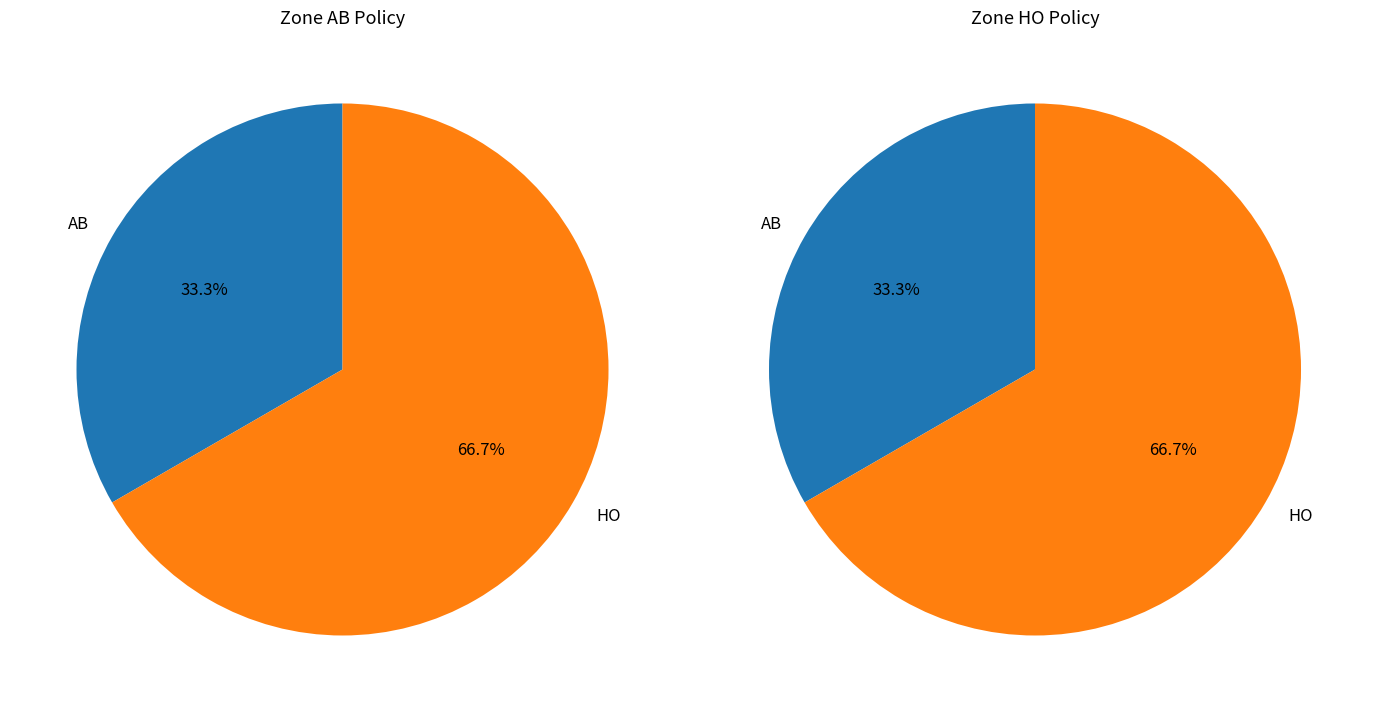

Does AB account for over 50% of the chart?

No